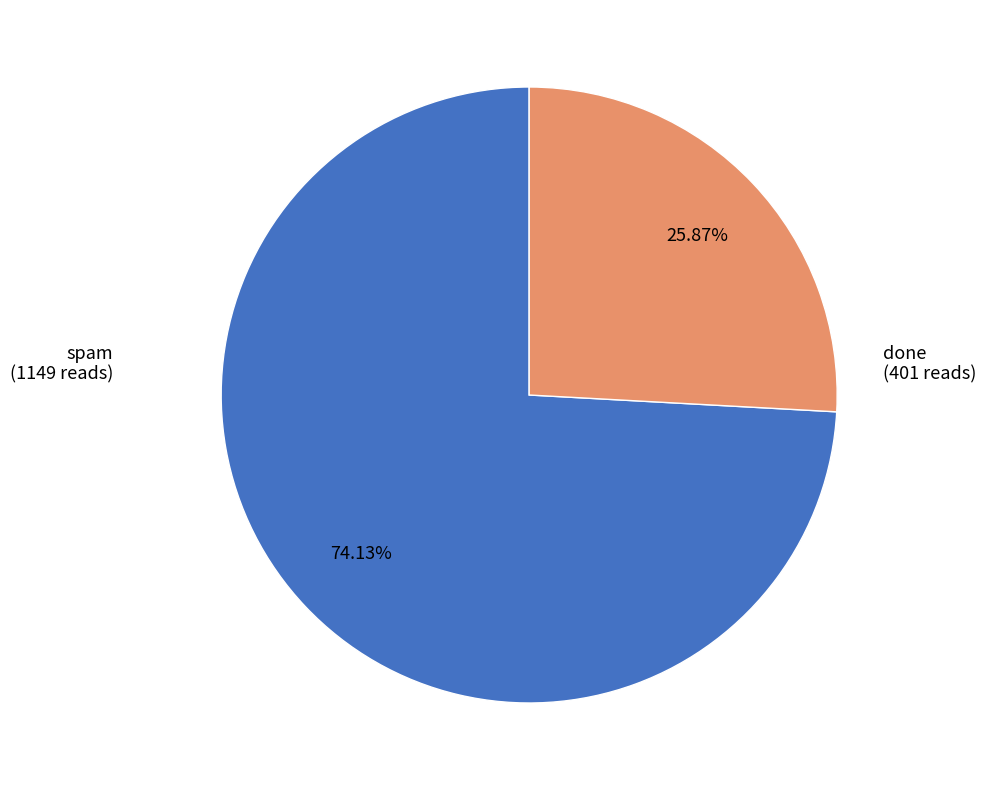

To the nearest percent, what is the average slice percentage?

50%